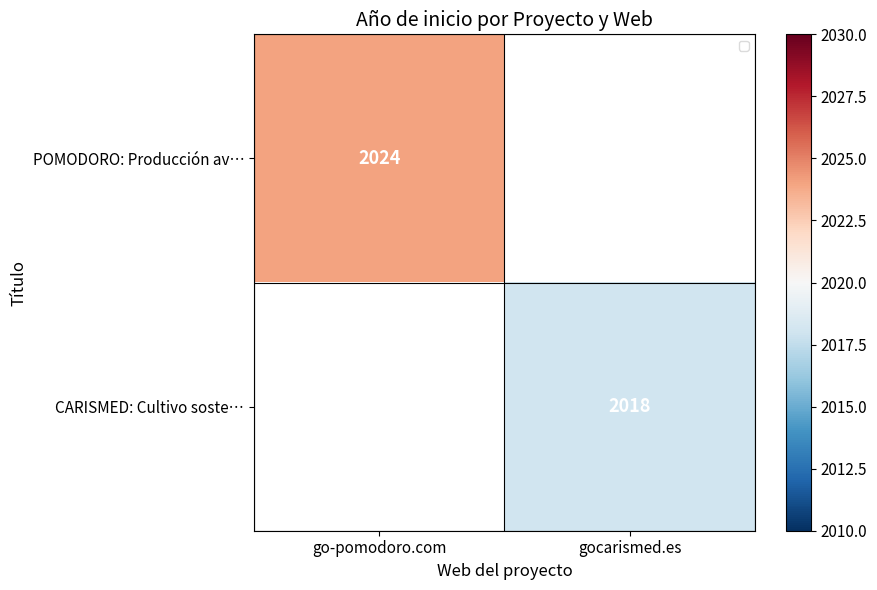

Is the value of CARISMED: Cultivo soste… at gocarismed.es greater than the value of POMODORO: Producción av… at gocarismed.es?

Yes